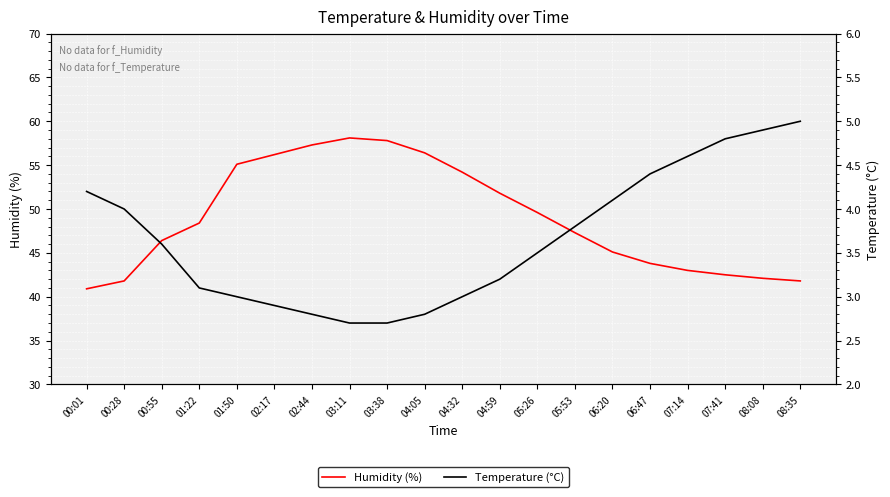

How many lines are shown in the chart?

2